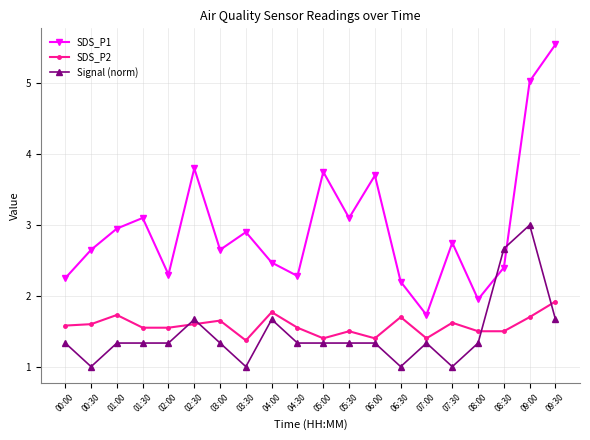

Which series changed the most between 00:30 and 05:00?

SDS_P1